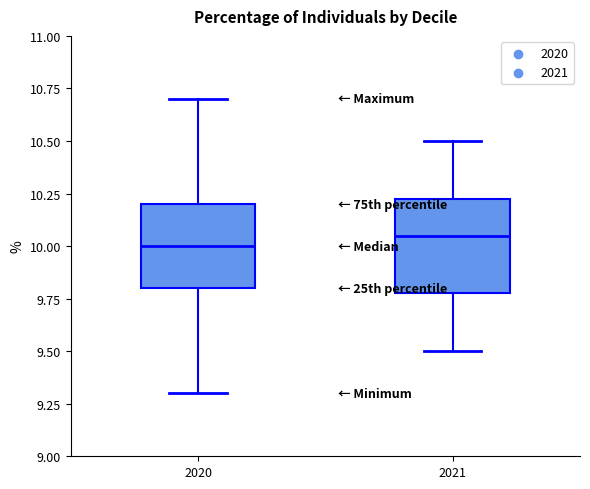

Reading left to right, read every box against the y-axis: the position of its median line, the range the box covers, and the ends of its whiskers. The values are not printed on the chart, so give them approximately, as read against the axis.

2020: median 10.00, box 9.80 to 10.20, whiskers 9.30 to 10.70
2021: median 10.05, box 9.80 to 10.25, whiskers 9.50 to 10.50